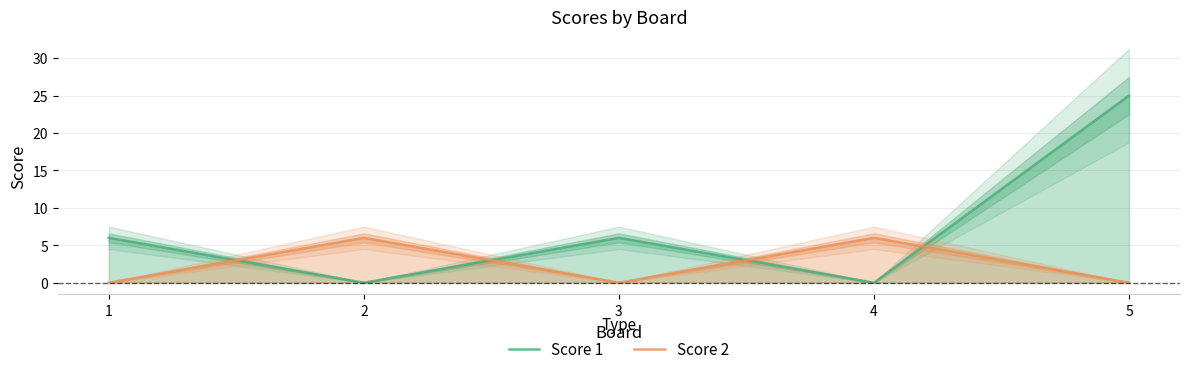

Rank the series by their average value, from highest to lowest.

Score 1, Score 2